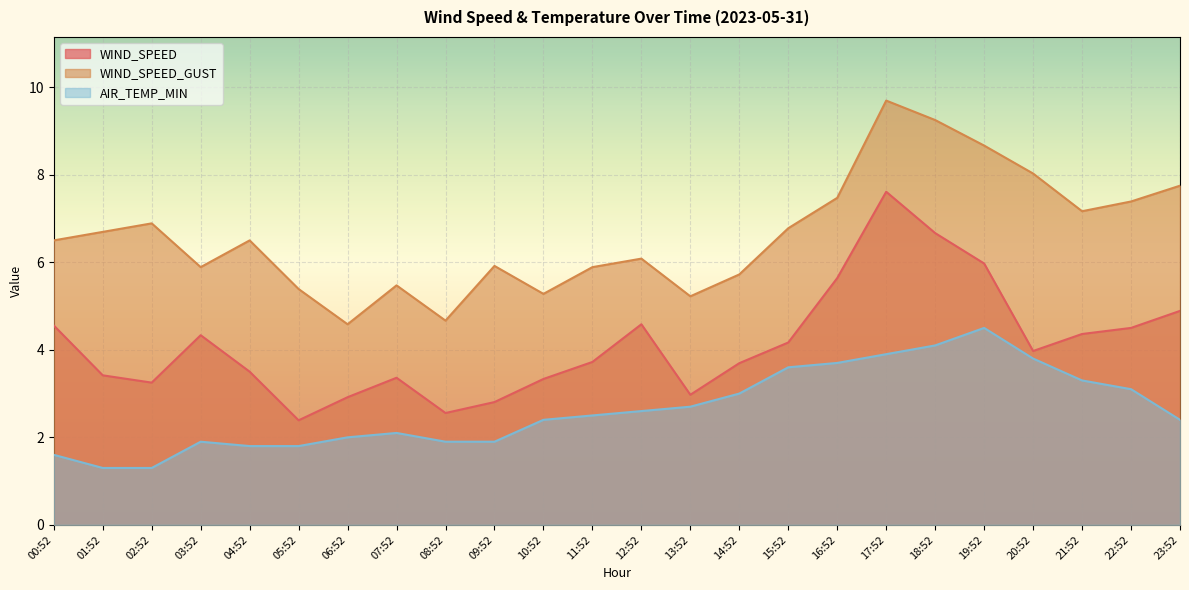

What is the average value of the WIND_SPEED_GUST series?

6.6